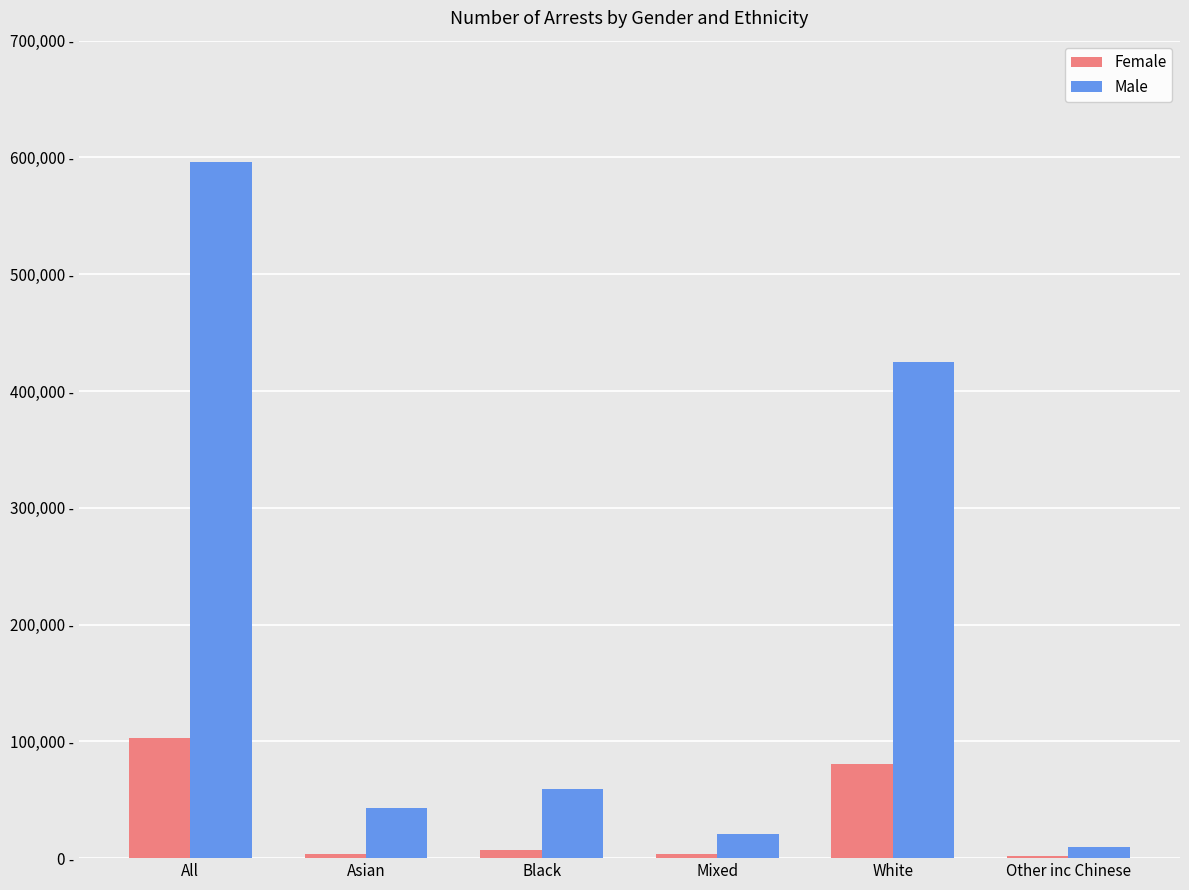

At which category is the sum across all series the highest?

All